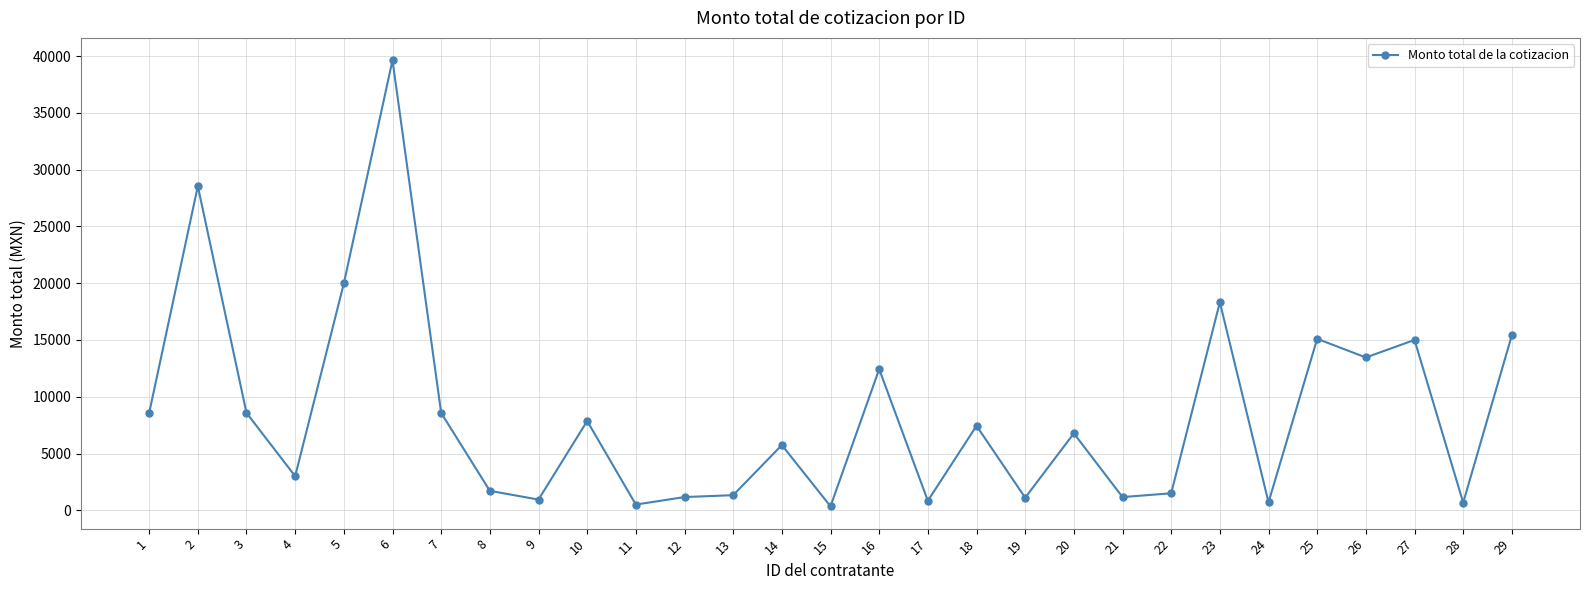

At which label is the value closest to 19991?

5